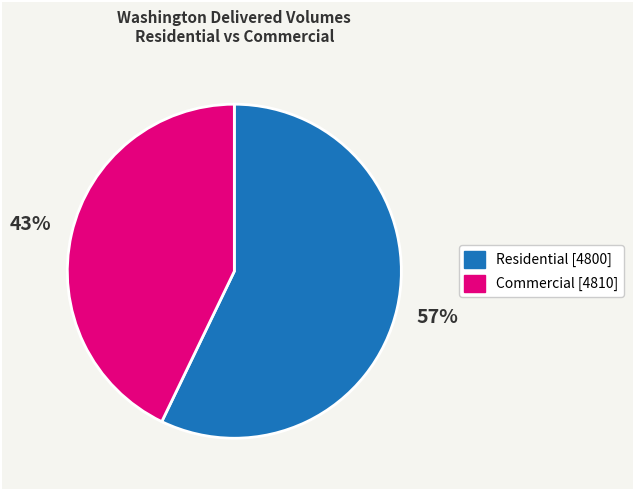

What is the largest slice in the pie chart?

Residential [4800]